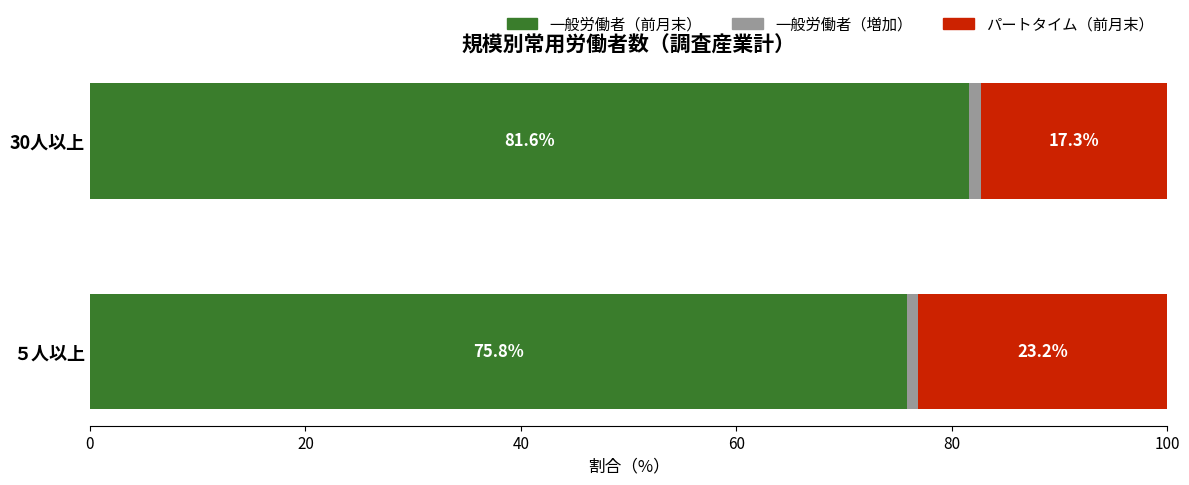

What is the total value across all series at ５人以上?

100.0